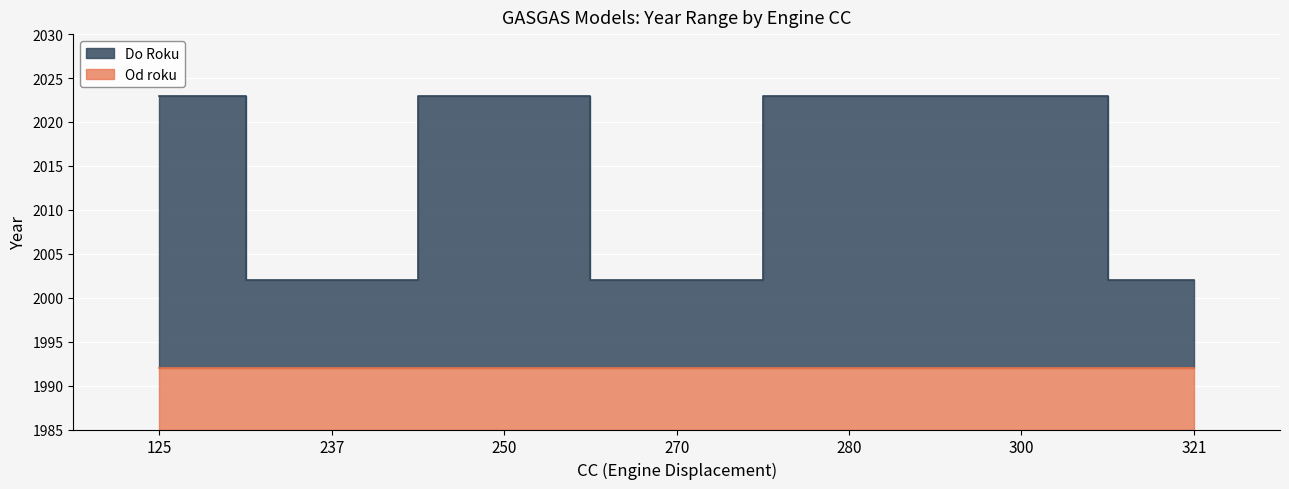

Reading right to left, extract all data points from this chart.

321=2002	300=2023	280=2023	270=2002	250=2023	237=2002	125=2023